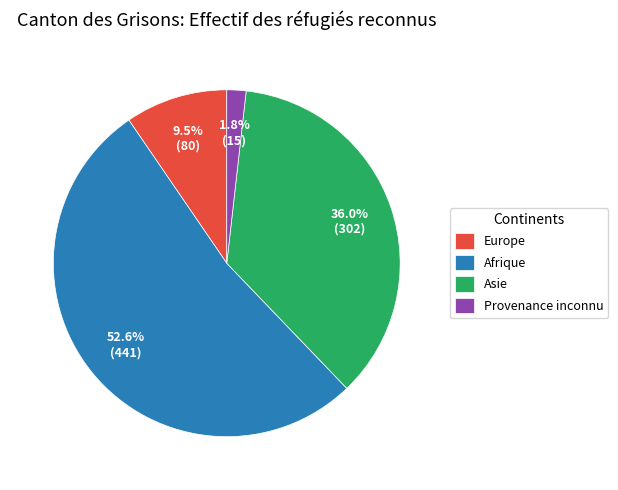

How many segments does this pie chart have?

4